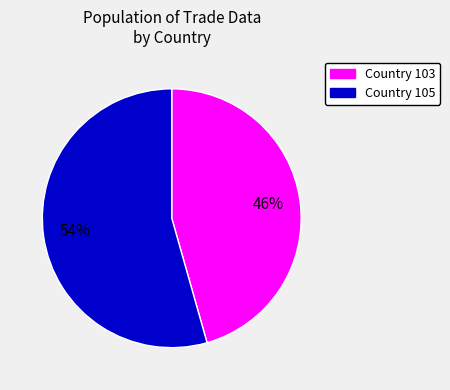

Combined, do Country 103 and Country 105 account for over 50%?

Yes